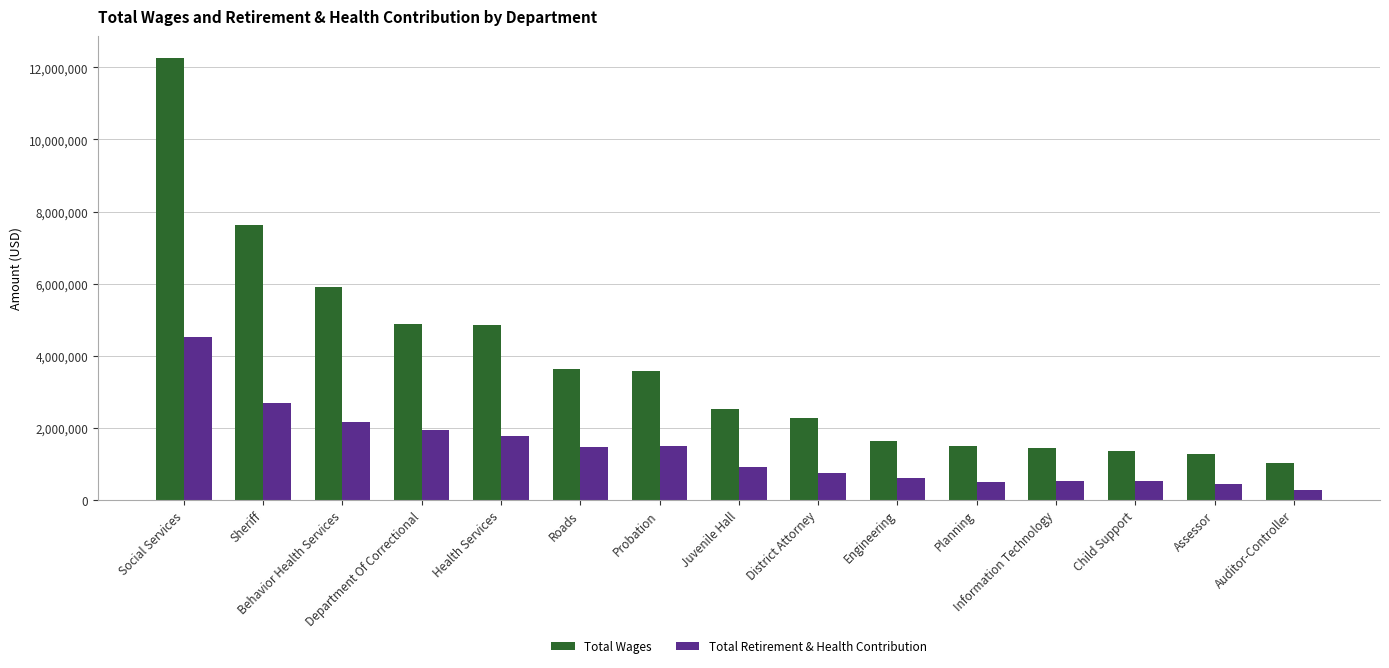

What position from the right is Auditor-Controller?

1